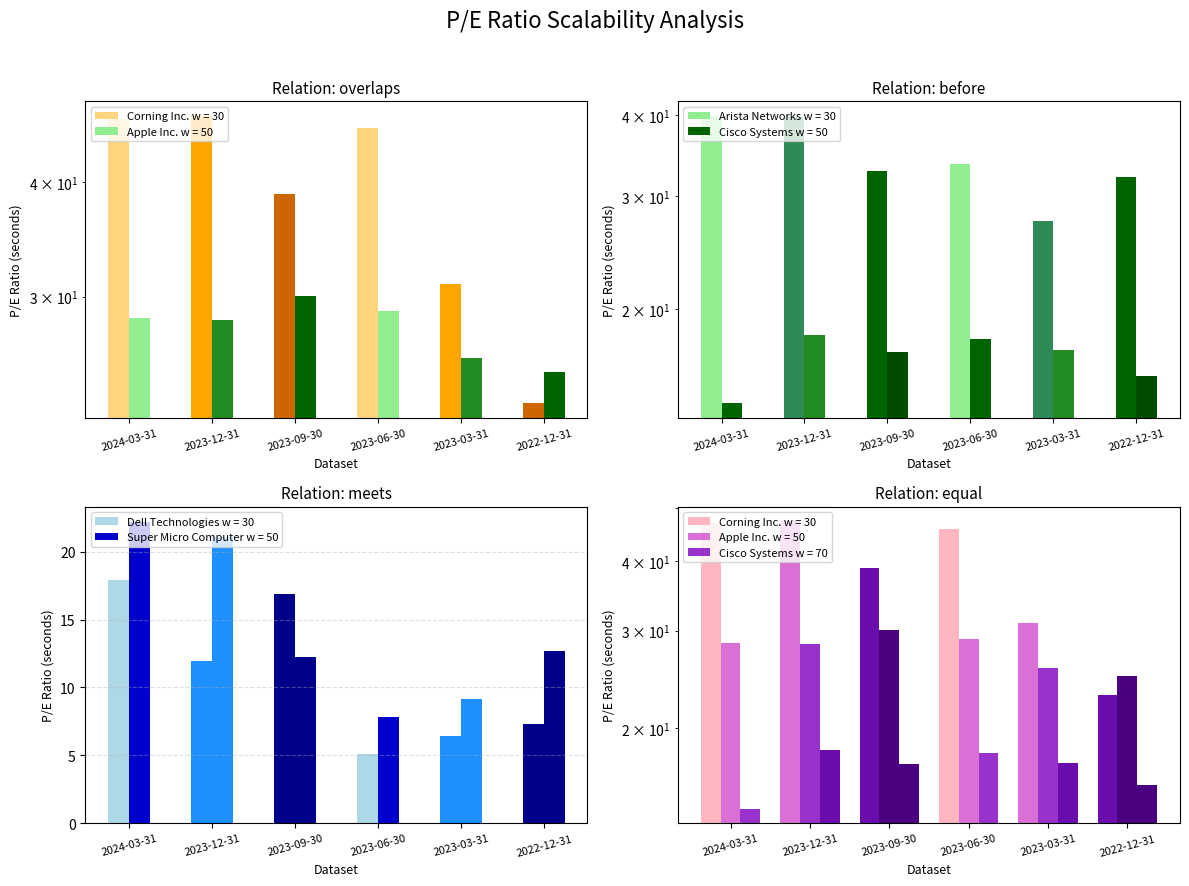

Is the value of Apple Inc. at 2023-09-30 greater than the value of Dell Technologies at 2023-12-31?

Yes